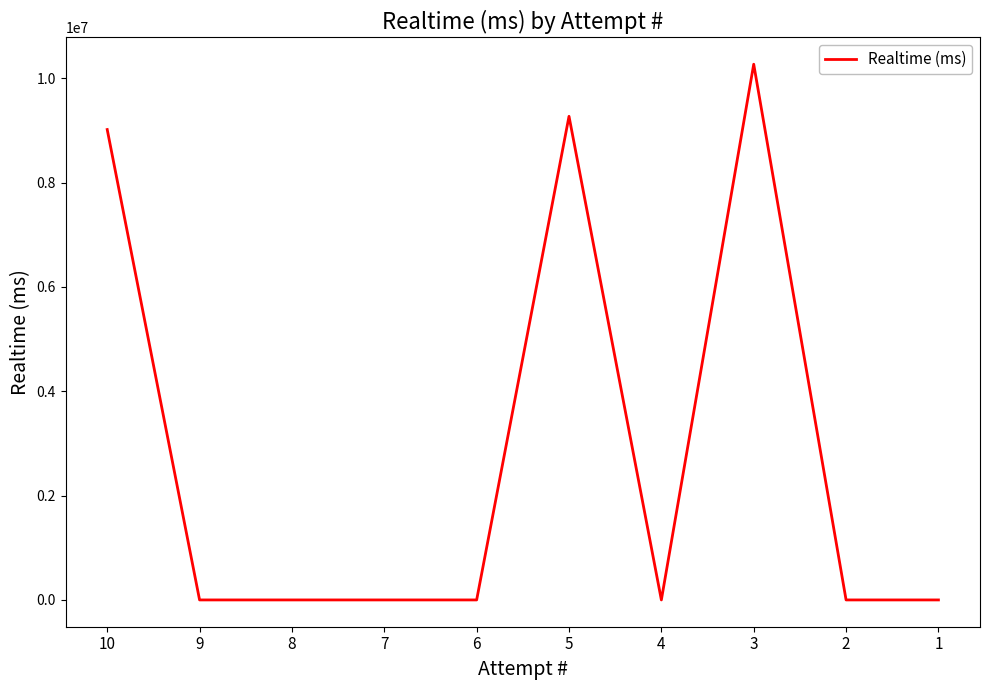

Reading left to right, extract all data points from this chart.

10=9017346	9=0	8=0	7=0	6=0	5=9270800	4=0	3=10269576	2=0	1=0